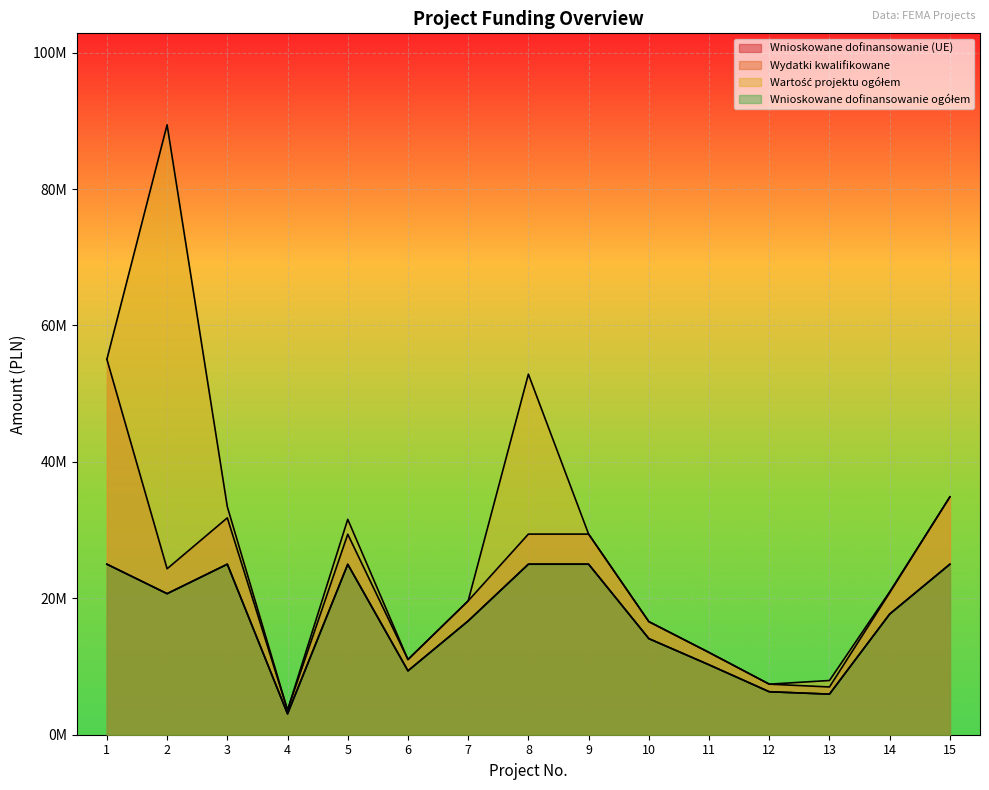

The Wnioskowane dofinansowanie ogółem series shows 24999520.0 at 8. True or false?

True